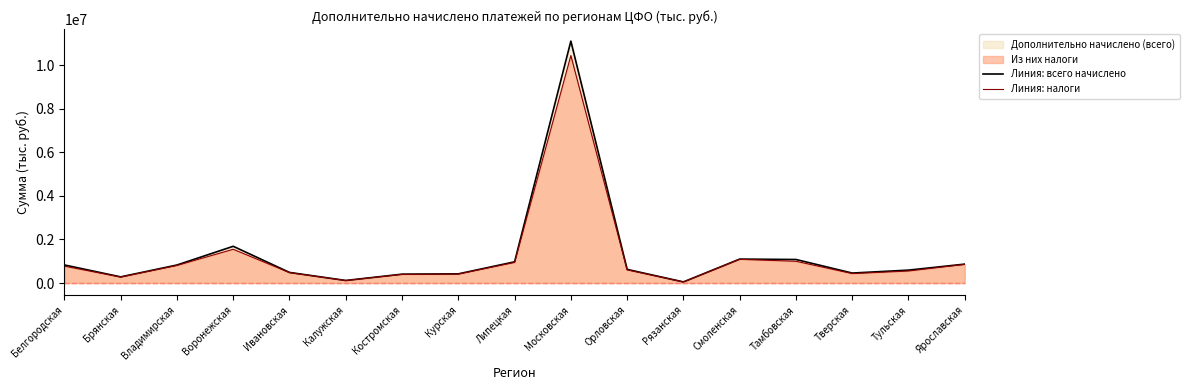

Where is the first local minimum for Линия: налоги?

Брянская